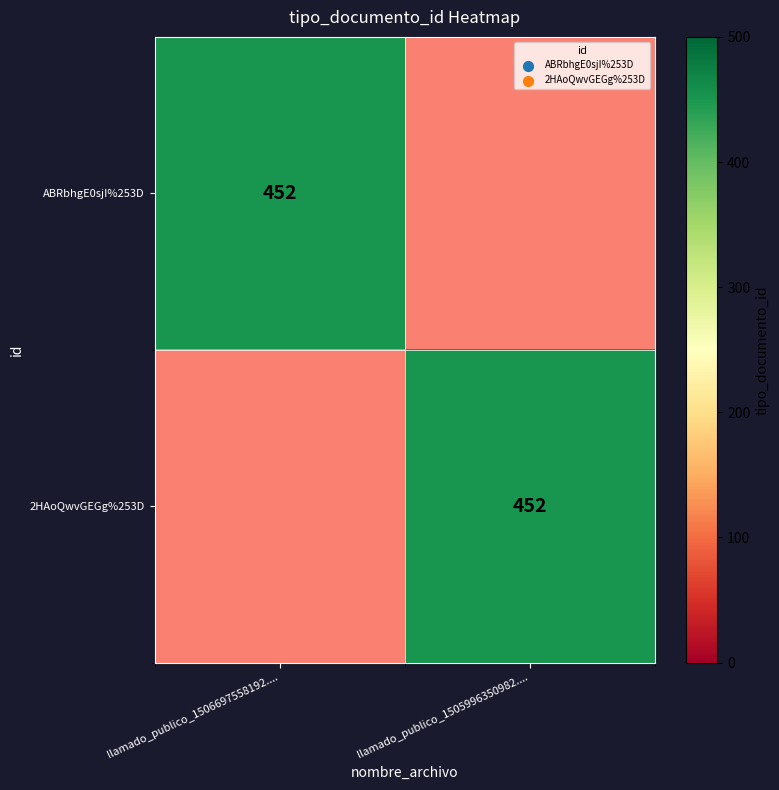

The ABRbhgE0sjI%253D series shows 173 at llamado_publico_1506697558192..... True or false?

False